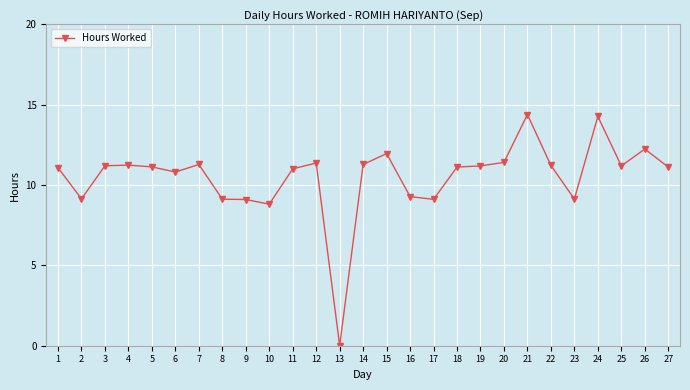

True or false: there are more than 2 points higher than both neighbors.

True